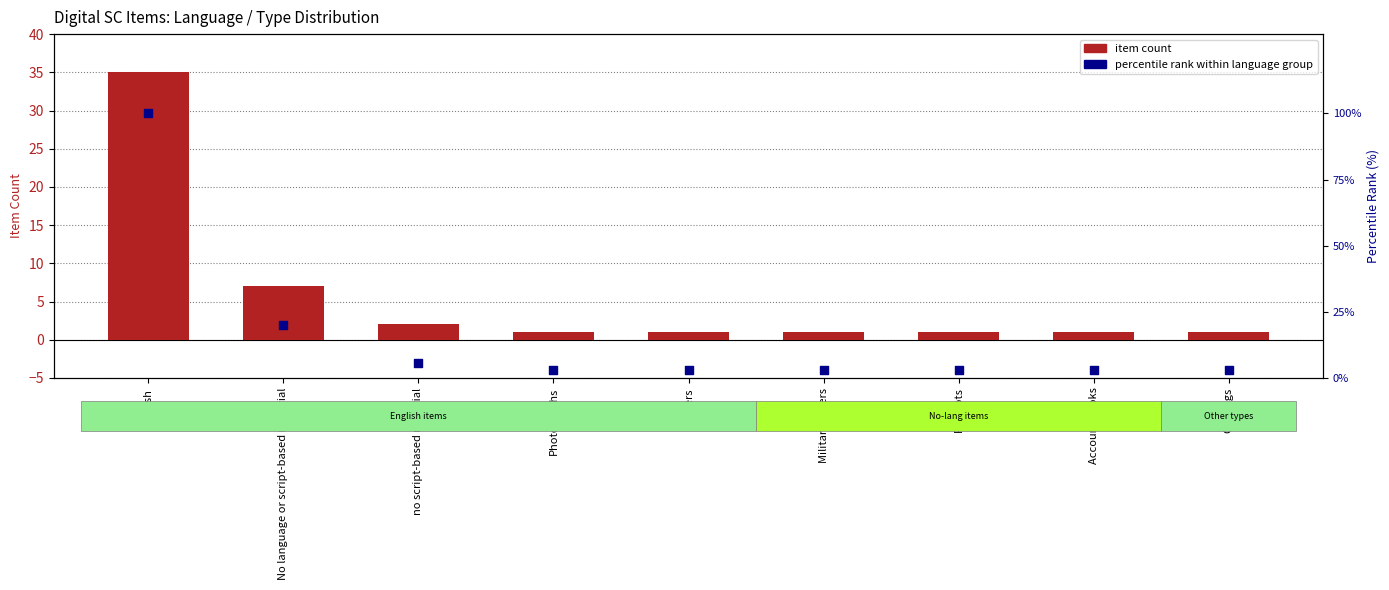

At which category is the sum across all series the highest?

English